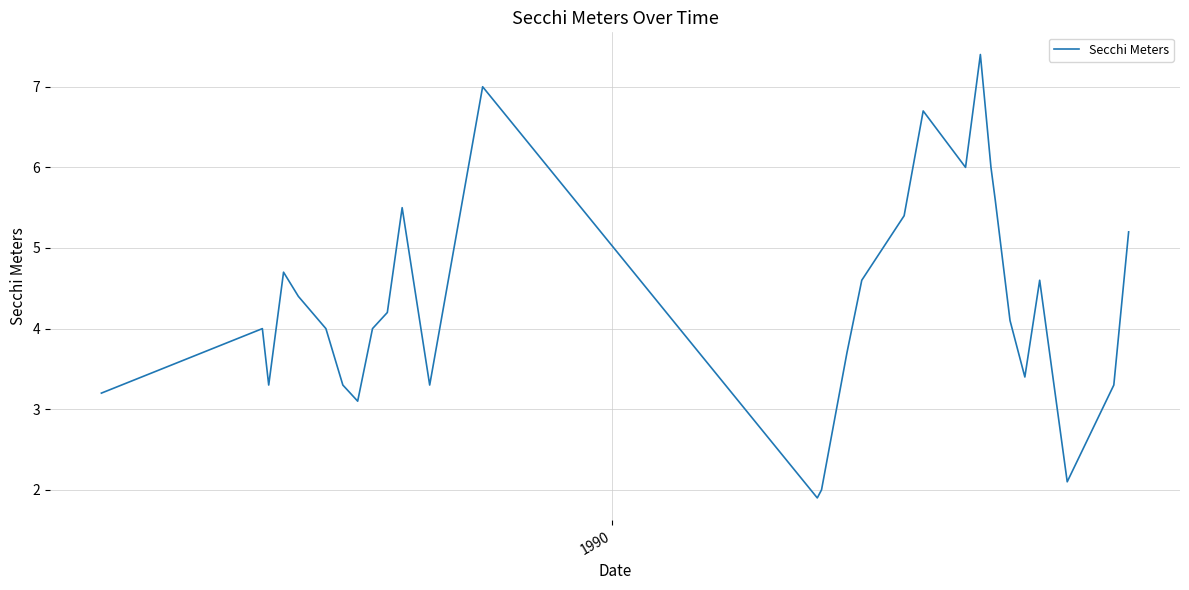

Reading left to right, what are all the values shown in this chart?

3.2	4.0	3.3	4.7	4.4	4.0	3.3	3.1	4.0	4.2	5.5	3.3	7.0	1.9	2.0	3.7	4.6	5.4	6.7	6.0	7.4	6.0	5.6	4.1	3.4	4.6	2.1	3.3	5.2